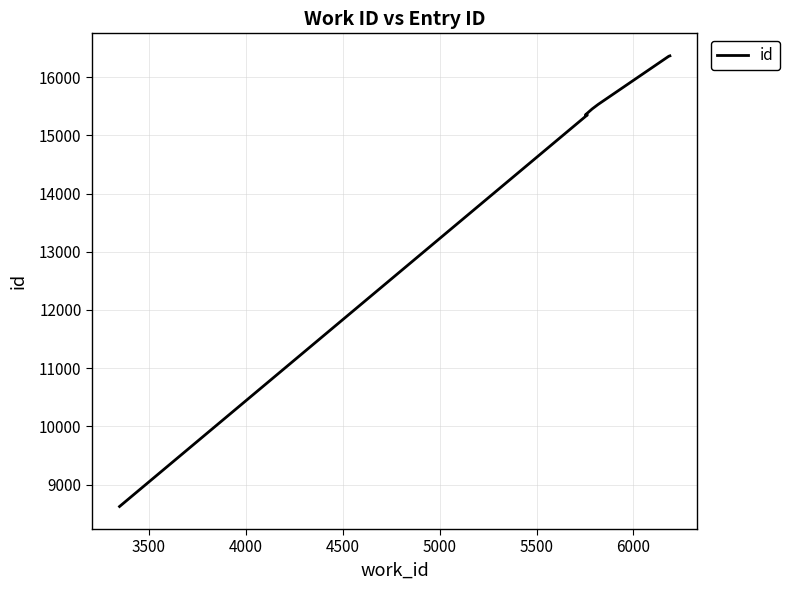

What is the value of the 8th point from the left?

15866